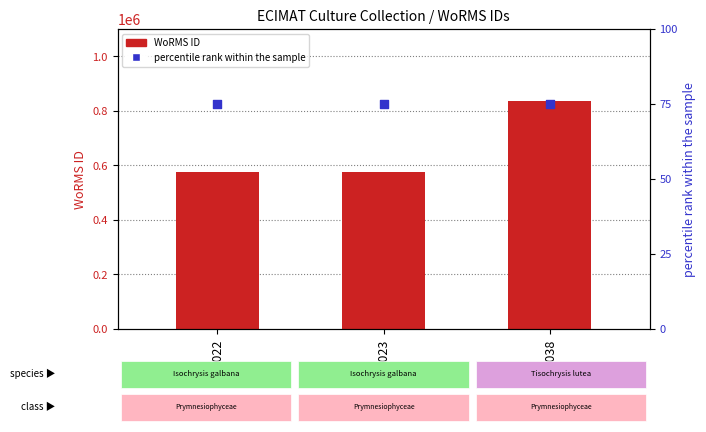

Is the value of WoRMS ID at ECC023 greater than the value of percentile rank within the sample at ECC038?

Yes